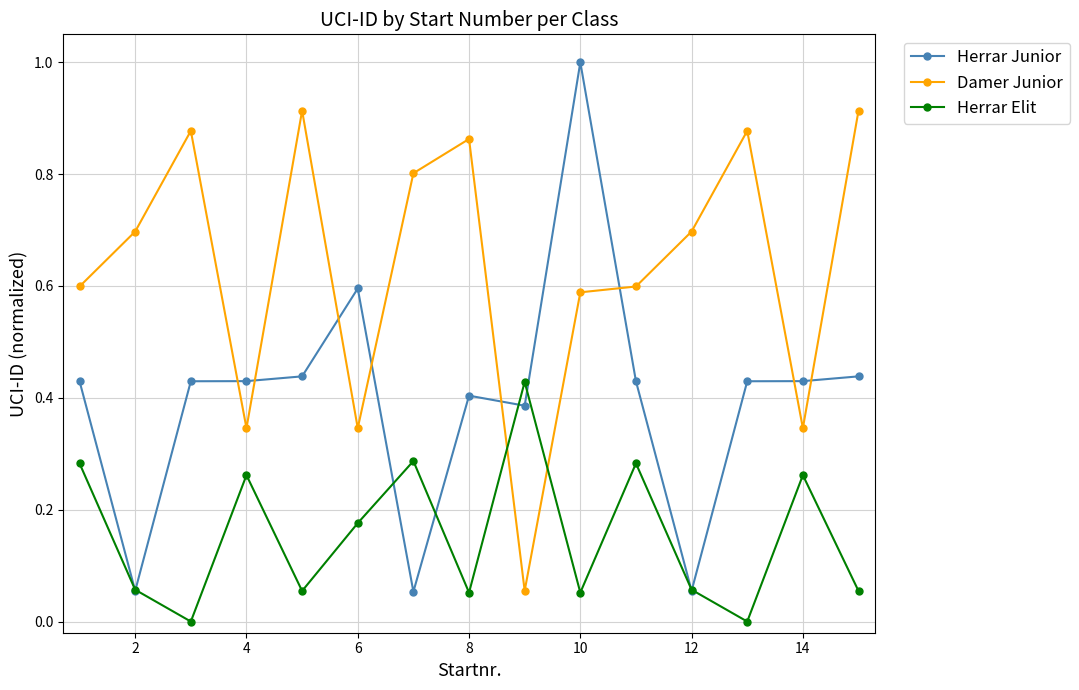

Does the chart display data point markers on the line(s)?

Yes